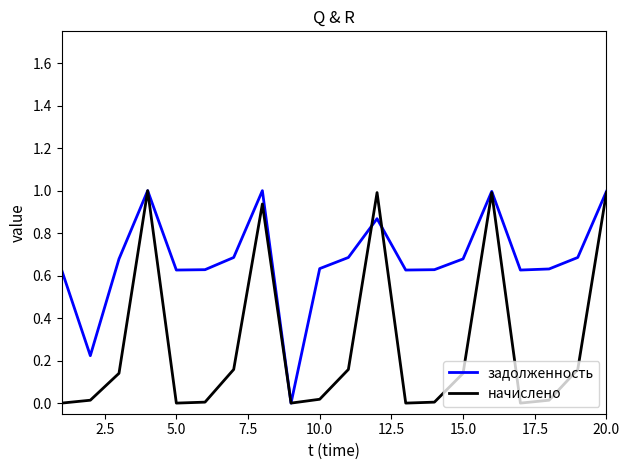

List the series in order of their overall mean, lowest first.

начислено, задолженность